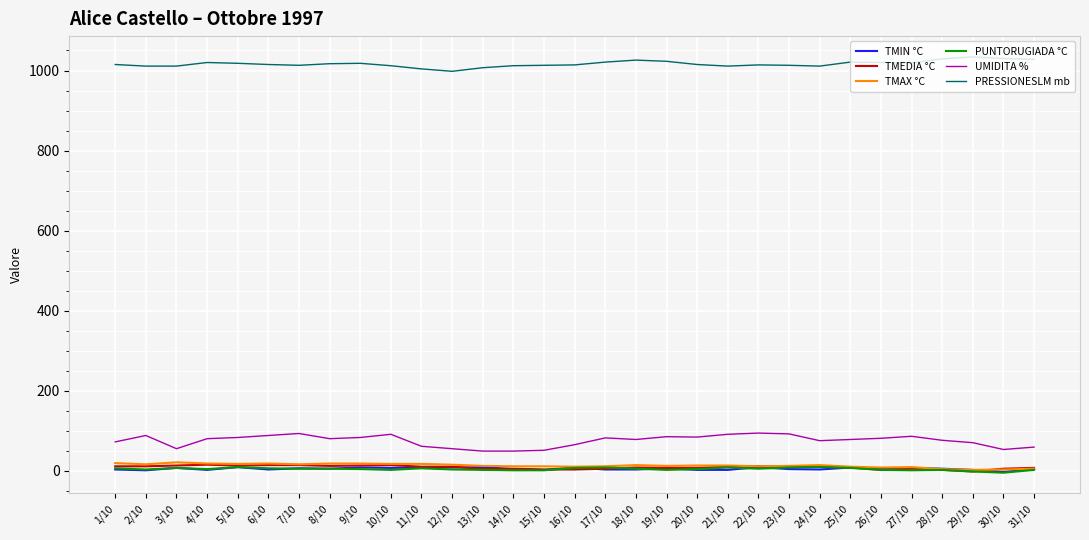

What are all the series names shown in the legend?

TMIN °C, TMEDIA °C, TMAX °C, PUNTORUGIADA °C, UMIDITA %, PRESSIONESLM mb